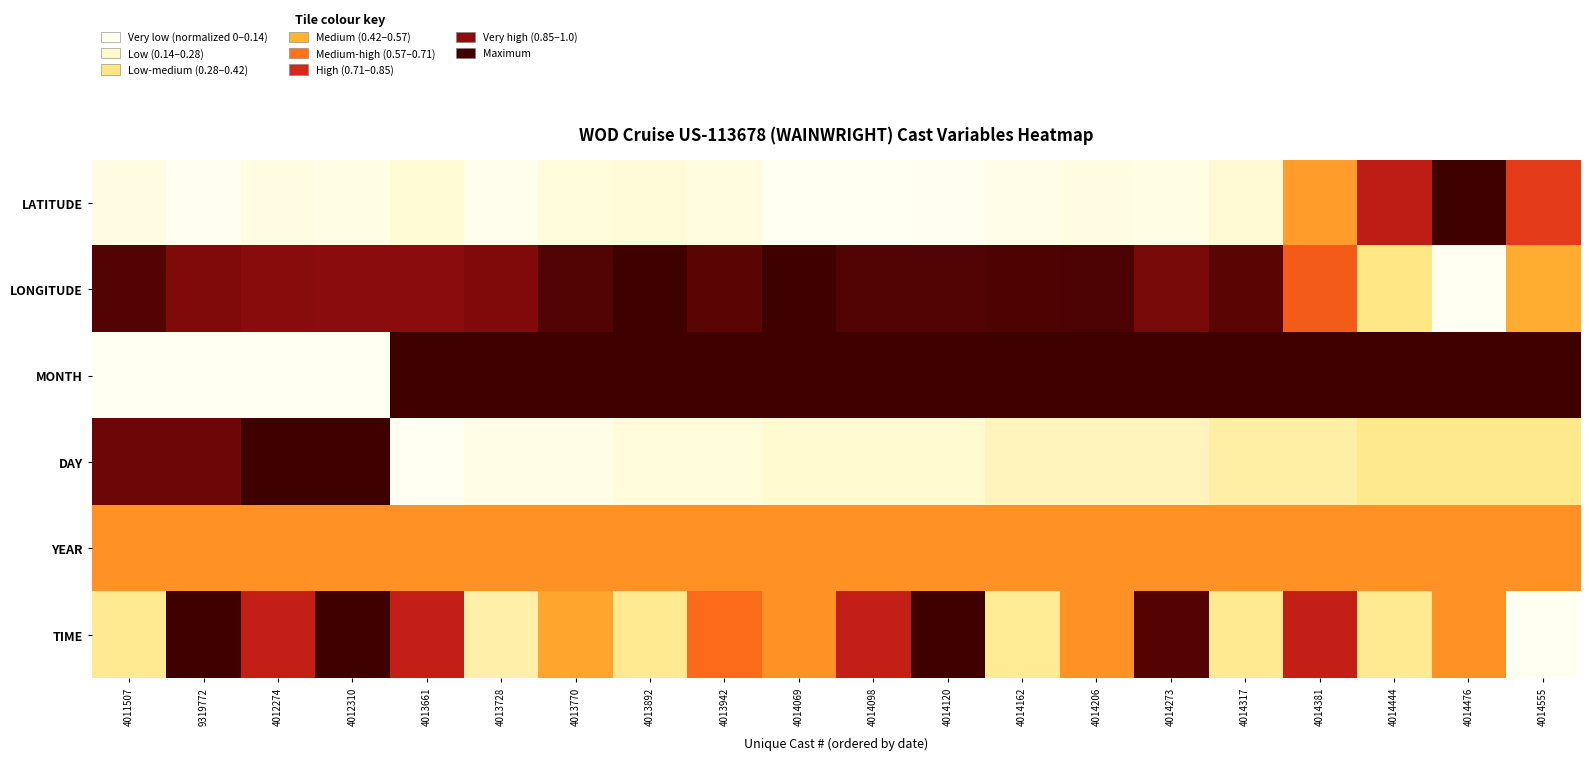

Reading right to left, transcribe all the data shown in this chart.

LATITUDE: 4014555=0.7	4014476=1.0	4014444=0.8	4014381=0.5	4014317=0.1	4014273=0.1	4014206=0.1	4014162=0.0	4014120=0.0	4014098=0.0	4014069=0.0	4013942=0.1	4013892=0.1	4013770=0.1	4013728=0.0	4013661=0.1	4012310=0.1	4012274=0.1	9319772=0.0	4011507=0.1
LONGITUDE: 4014555=0.4	4014476=0.0	4014444=0.3	4014381=0.6	4014317=0.9	4014273=0.9	4014206=1.0	4014162=1.0	4014120=1.0	4014098=1.0	4014069=1.0	4013942=0.9	4013892=1.0	4013770=1.0	4013728=0.9	4013661=0.9	4012310=0.9	4012274=0.9	9319772=0.9	4011507=1.0
MONTH: 4014555=1.0	4014476=1.0	4014444=1.0	4014381=1.0	4014317=1.0	4014273=1.0	4014206=1.0	4014162=1.0	4014120=1.0	4014098=1.0	4014069=1.0	4013942=1.0	4013892=1.0	4013770=1.0	4013728=1.0	4013661=1.0	4012310=0.0	4012274=0.0	9319772=0.0	4011507=0.0
DAY: 4014555=0.3	4014476=0.3	4014444=0.3	4014381=0.2	4014317=0.2	4014273=0.2	4014206=0.2	4014162=0.2	4014120=0.1	4014098=0.1	4014069=0.1	4013942=0.1	4013892=0.1	4013770=0.0	4013728=0.0	4013661=0.0	4012310=1.0	4012274=1.0	9319772=0.9	4011507=0.9
YEAR: 4014555=0.5	4014476=0.5	4014444=0.5	4014381=0.5	4014317=0.5	4014273=0.5	4014206=0.5	4014162=0.5	4014120=0.5	4014098=0.5	4014069=0.5	4013942=0.5	4013892=0.5	4013770=0.5	4013728=0.5	4013661=0.5	4012310=0.5	4012274=0.5	9319772=0.5	4011507=0.5
TIME: 4014555=0.0	4014476=0.5	4014444=0.3	4014381=0.8	4014317=0.3	4014273=1.0	4014206=0.5	4014162=0.2	4014120=1.0	4014098=0.8	4014069=0.5	4013942=0.6	4013892=0.3	4013770=0.5	4013728=0.2	4013661=0.8	4012310=1.0	4012274=0.8	9319772=1.0	4011507=0.3